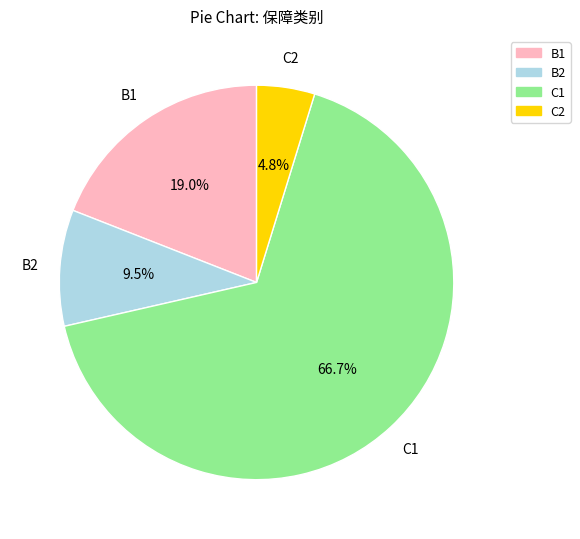

Rank the categories by value from lowest to highest.

C2, B2, B1, C1